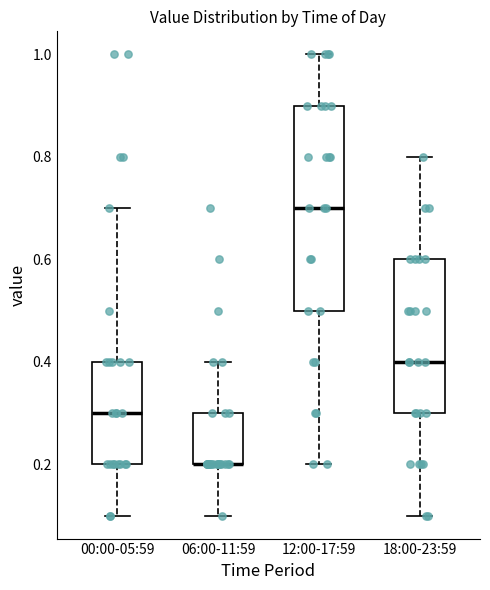

Reading left to right, transcribe this box plot: for each box, give where its median line is, the range the box spans, and where its two whiskers end, as read against the y-axis. The values are not printed on the chart, so give them approximately, as read against the axis.

00:00-05:59: median 0.3, box 0.2 to 0.4, whiskers 0.1 to 0.7
06:00-11:59: median 0.2 (drawn on the box's lower edge), box 0.2 to 0.3, whiskers 0.1 to 0.4
12:00-17:59: median 0.7, box 0.5 to 0.9, whiskers 0.2 to 1.0
18:00-23:59: median 0.4, box 0.3 to 0.6, whiskers 0.1 to 0.8